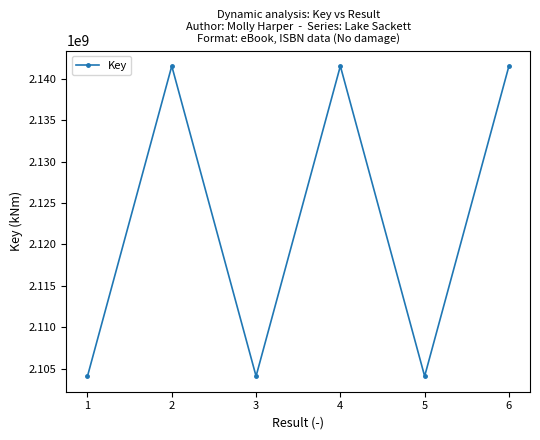

What is the average value?

2122802916